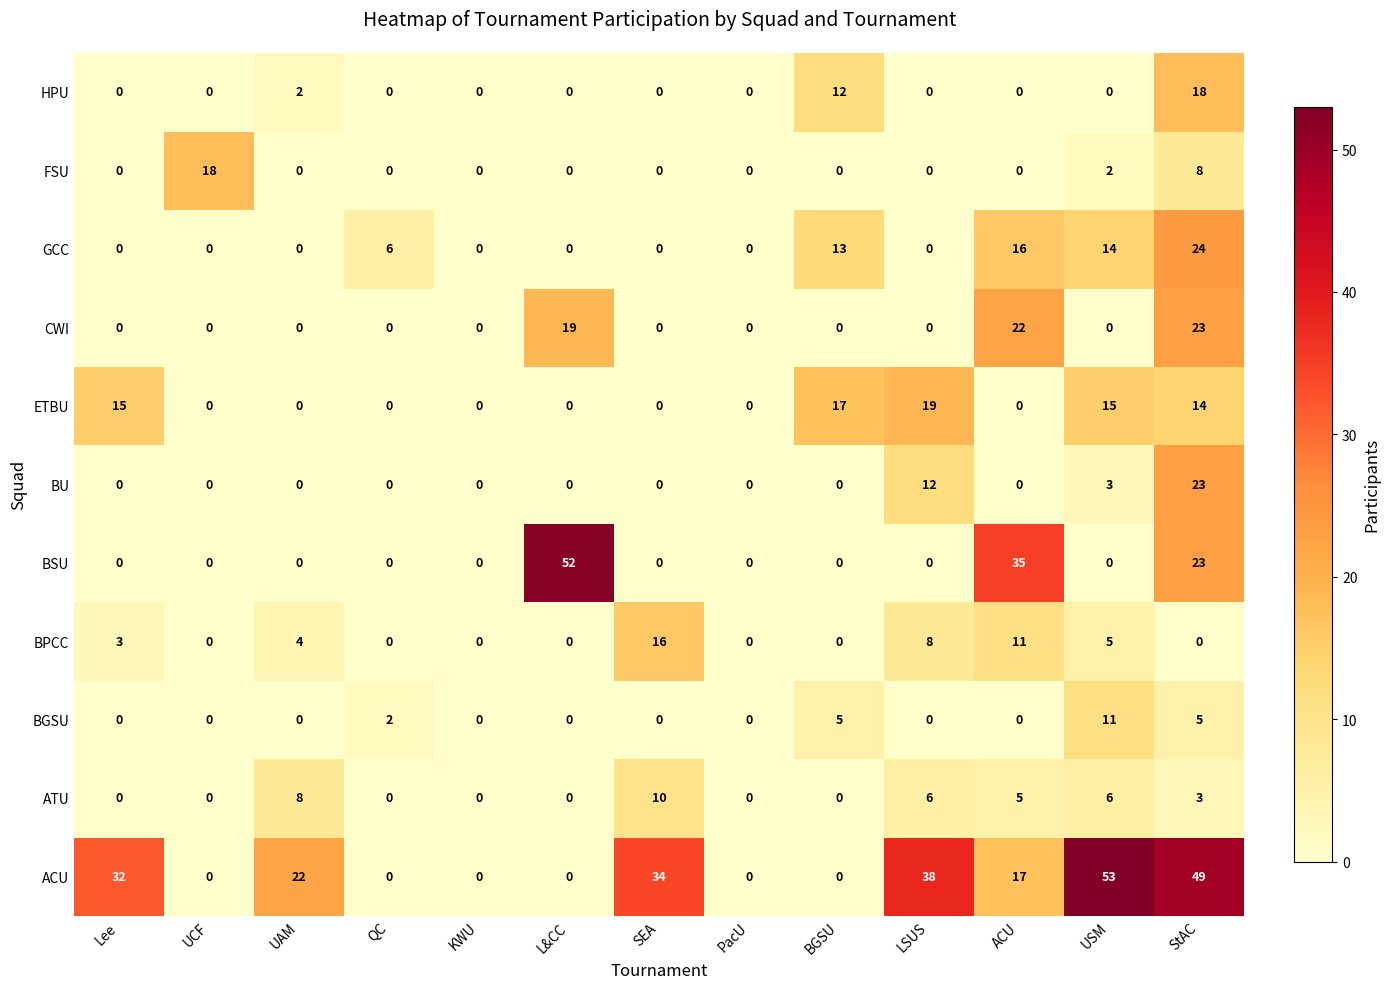

What is the sum of all BU values?

38